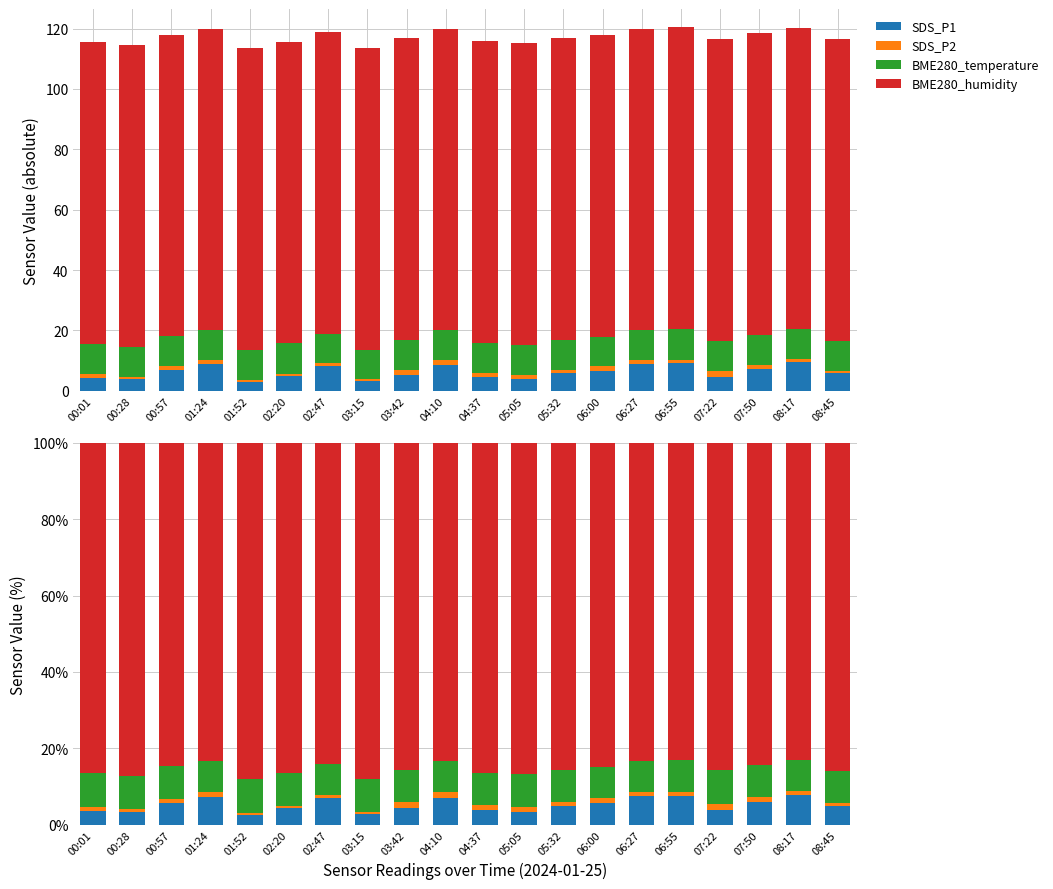

What is the value of the SDS_P1 bar at the 19th from the left?

7.8